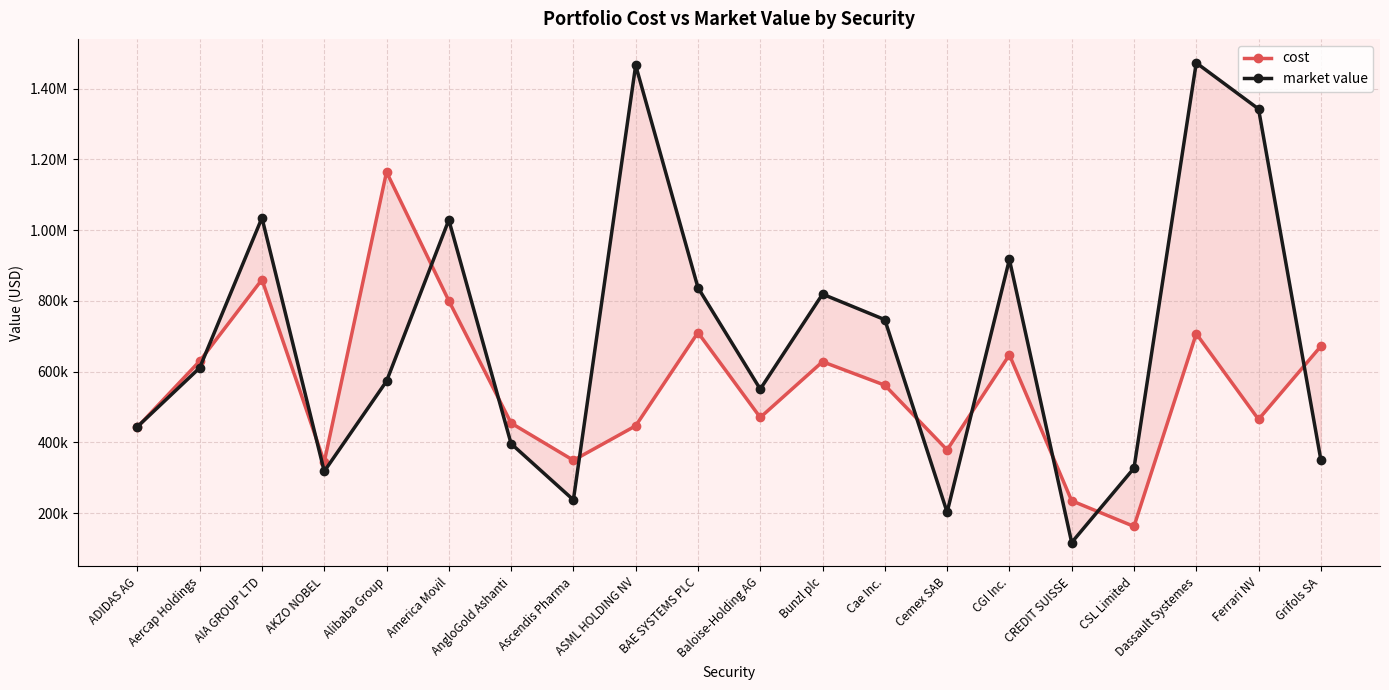

The value of cost at CGI Inc. is 937576.5. True or false?

False